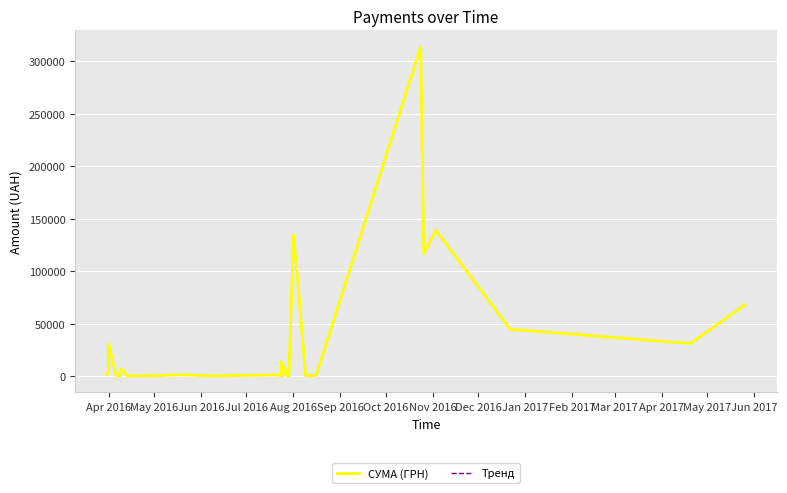

Reading left to right, what are all the values shown in this chart?

СУМА (ГРН): 1445.4	1836.0	2345.1	4271.8	24252.4	30812.2	555.8	387.2	1070.9	1303.5	361.8	2945.8	4492.8	6700.0	4695.3	4887.2	2450.2	173.9	215.5	360.7	1222.9	120.0	1049.9	11.2	13386.1	359.1	8661.0	199.0	97.8	129392.8	134483.0	88624.9	361.8	551.0	313793.7	116622.6	138905.7	44546.3	30978.0	67870.2
Тренд: 1445.4	1836.0	2345.1	4271.8	24252.4	30812.2	555.8	387.2	1070.9	1303.5	361.8	2945.8	4492.8	6700.0	4695.3	4887.2	2450.2	173.9	215.5	360.7	1222.9	120.0	1049.9	11.2	13386.1	359.1	8661.0	199.0	97.8	129392.8	134483.0	88624.9	361.8	551.0	313793.7	116622.6	138905.7	44546.3	30978.0	67870.2